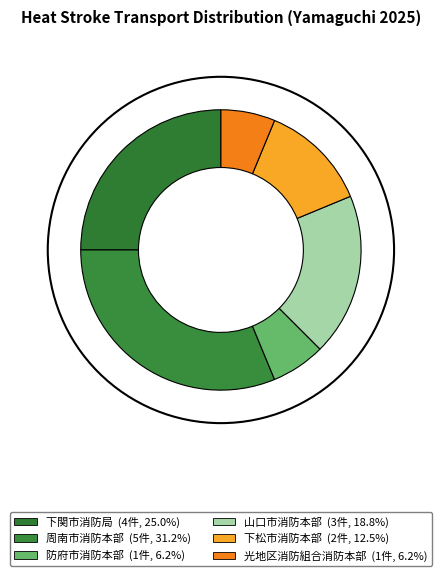

Rank the categories by value from lowest to highest.

防府市消防本部, 光地区消防組合消防本部, 下松市消防本部, 山口市消防本部, 下関市消防局, 周南市消防本部